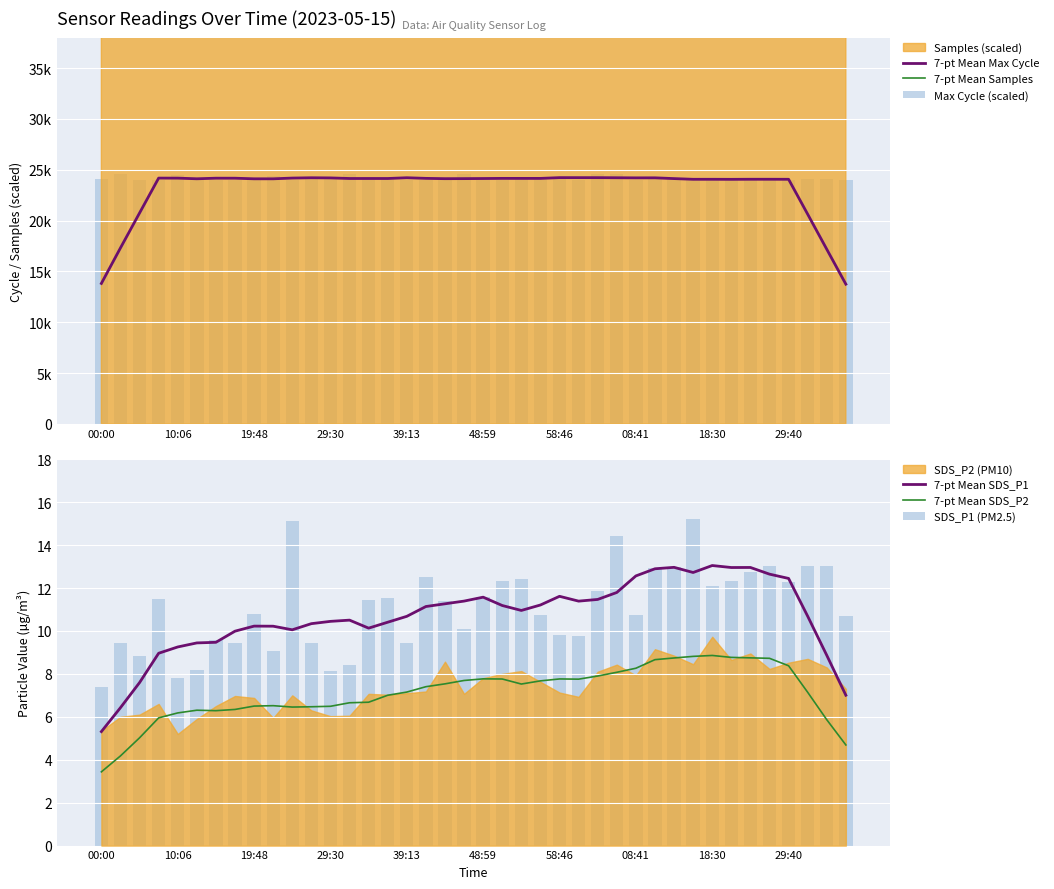

What is the approximate value of 7-pt Mean SDS_P2 at 18?

7.5